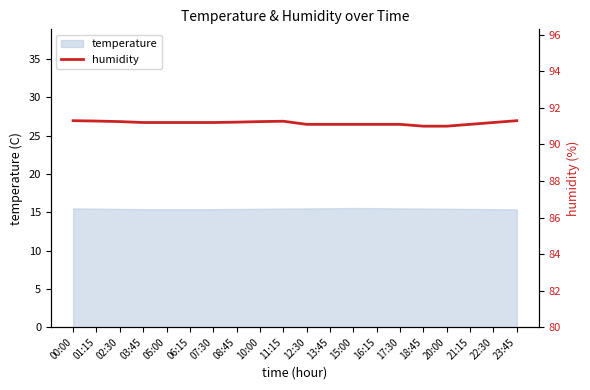

What is the difference between the maximum and minimum values?

0.3